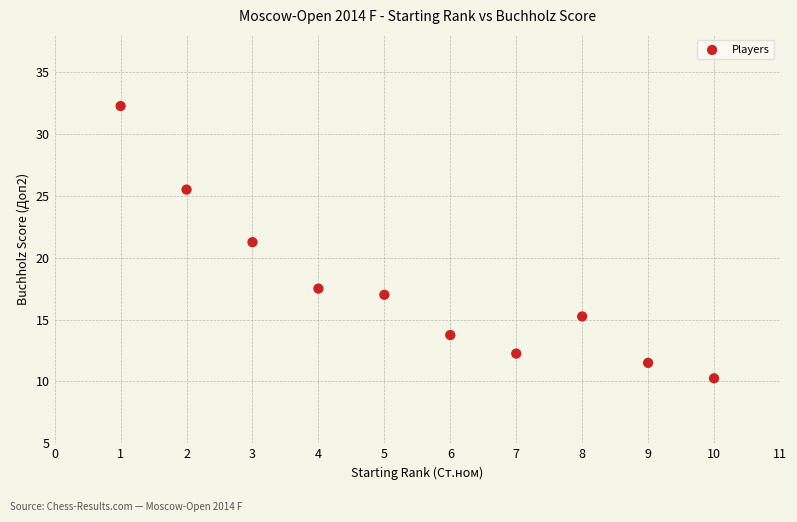

What is the average X value?

5.5